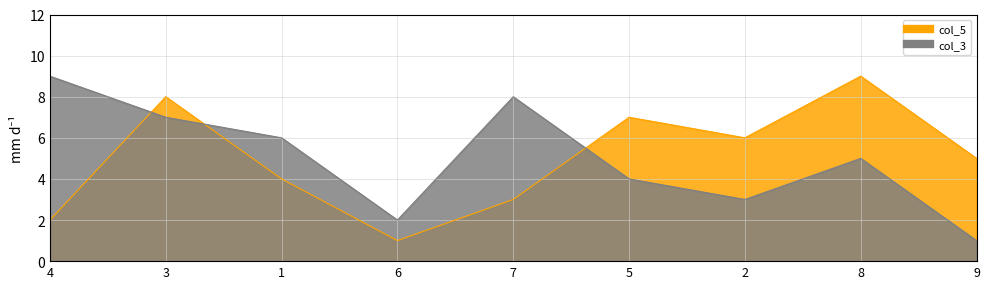

At which label does col_3 first exceed 5?

4